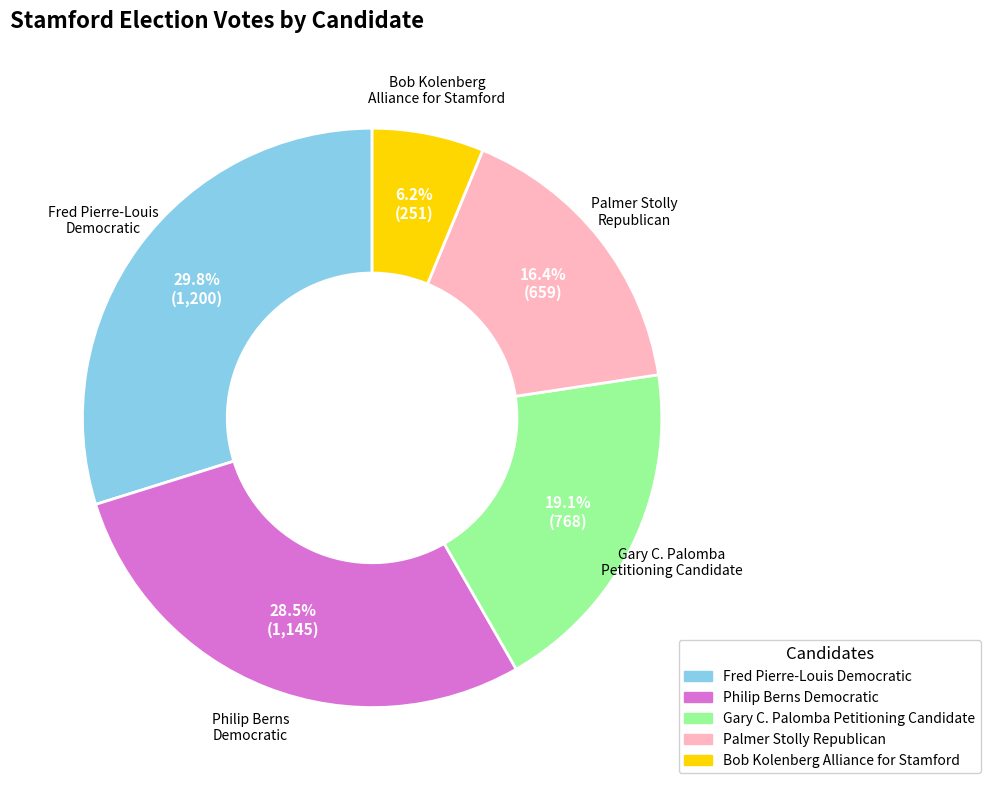

Does any single category account for the majority?

No